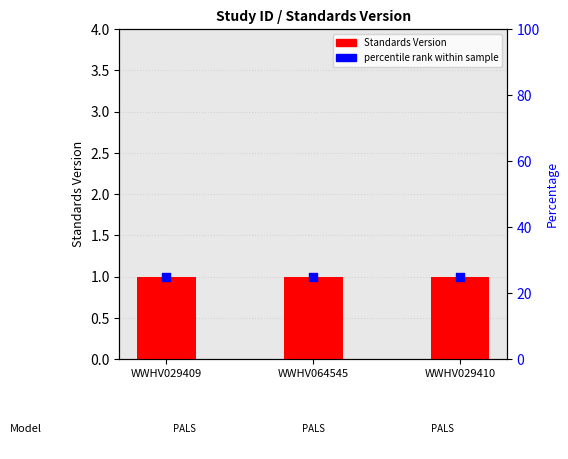

Which series has the widest spread of Y values?

Standards Version